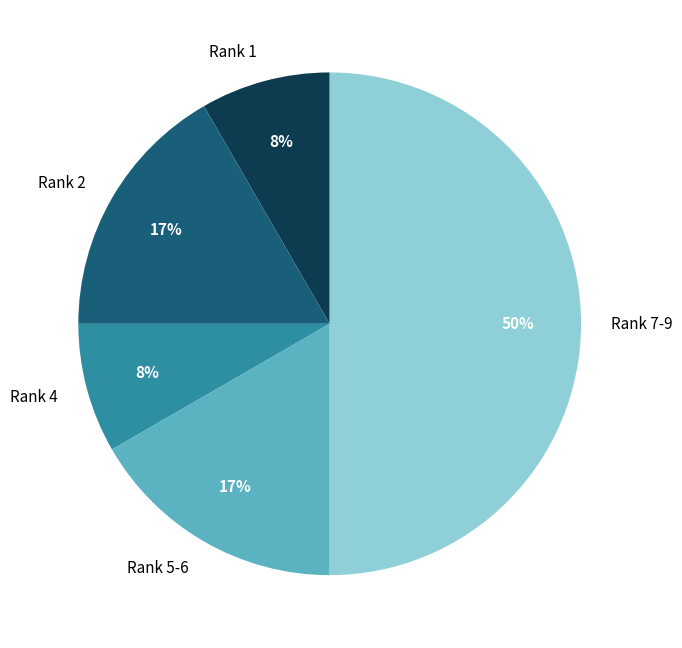

How many slices are in this pie chart?

5